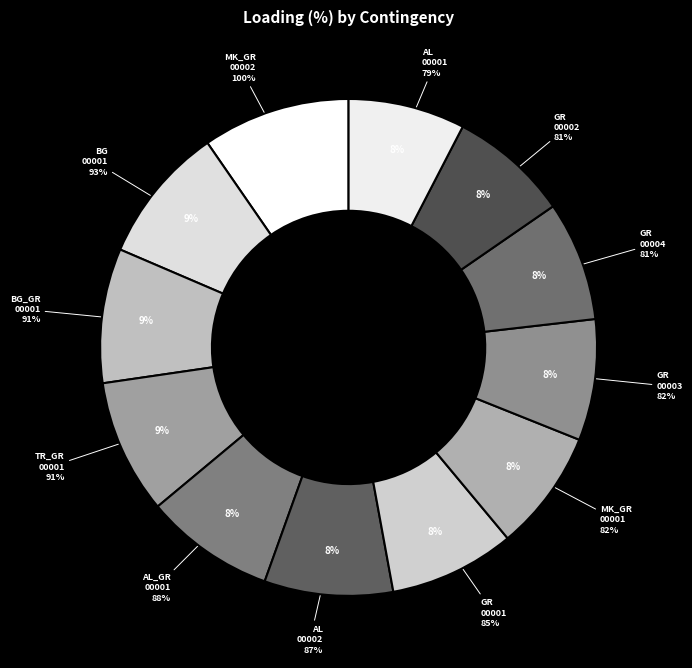

What percentage is the GR_CO_00002 slice, to the nearest percent?

8%